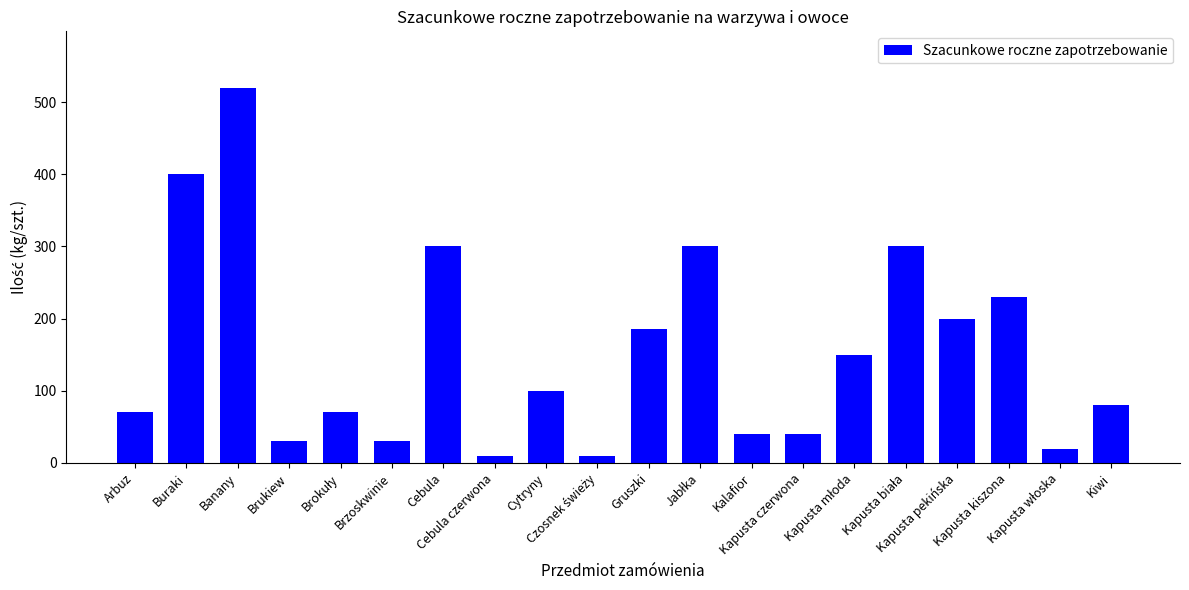

What is the difference between the maximum and minimum values?

510